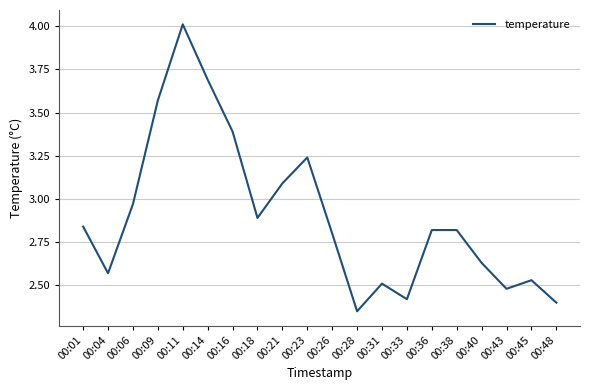

What is the maximum value shown in the chart?

4.0